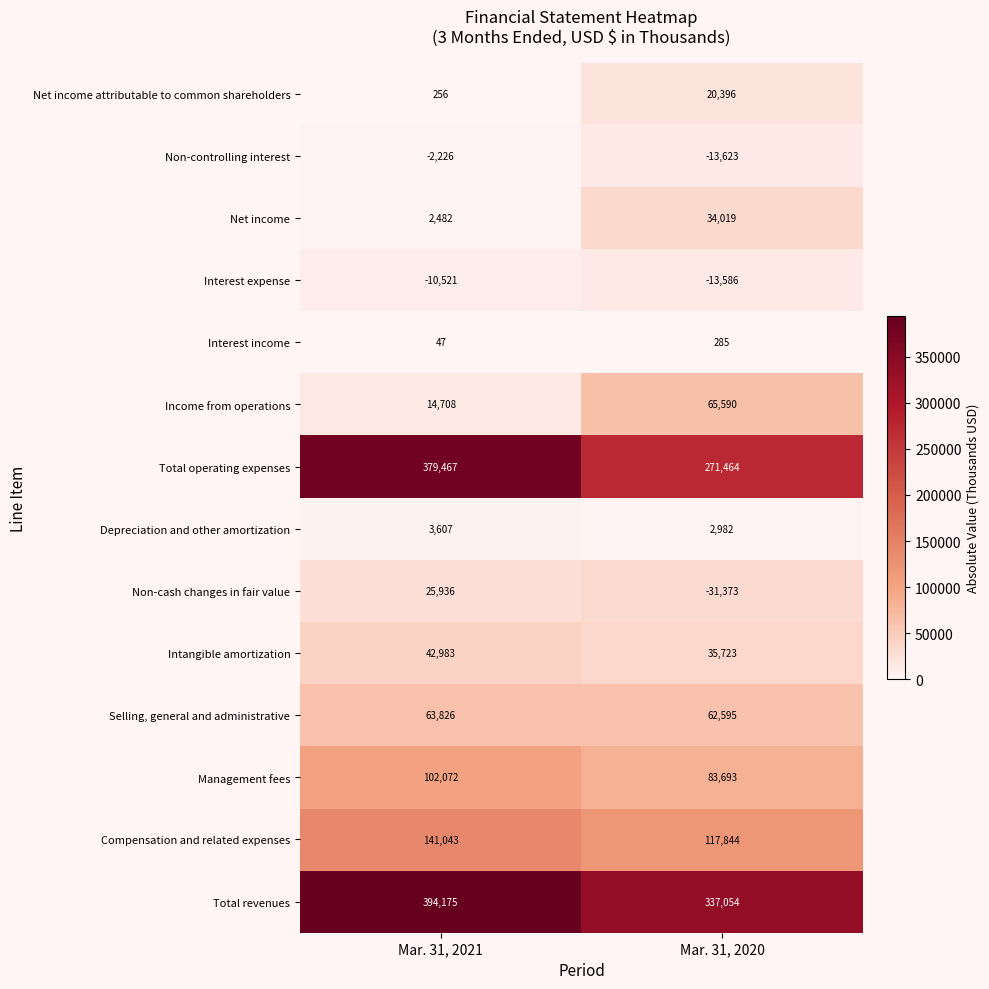

The Depreciation and other amortization series shows 3607 at Mar. 31, 2021. True or false?

True